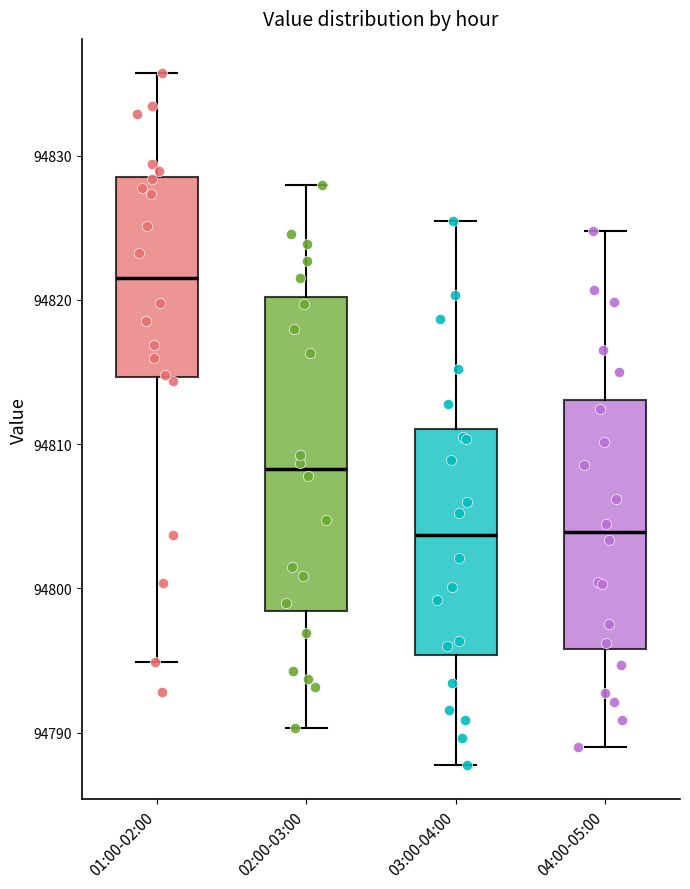

Comparing the boxes themselves (not the whiskers), which one is the tallest?

02:00-03:00